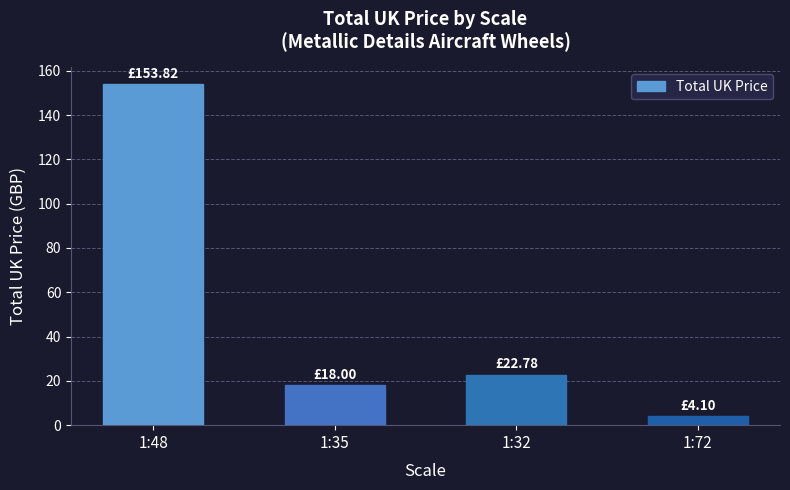

Rank the categories by value from lowest to highest.

1:72, 1:35, 1:32, 1:48